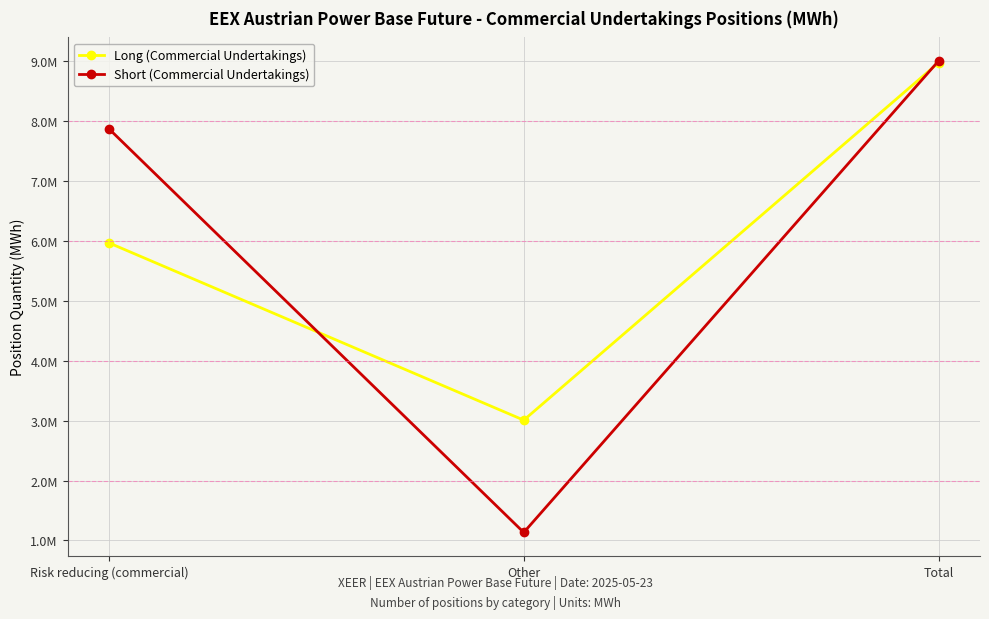

What are all the series names shown in the legend?

Long (Commercial Undertakings), Short (Commercial Undertakings)